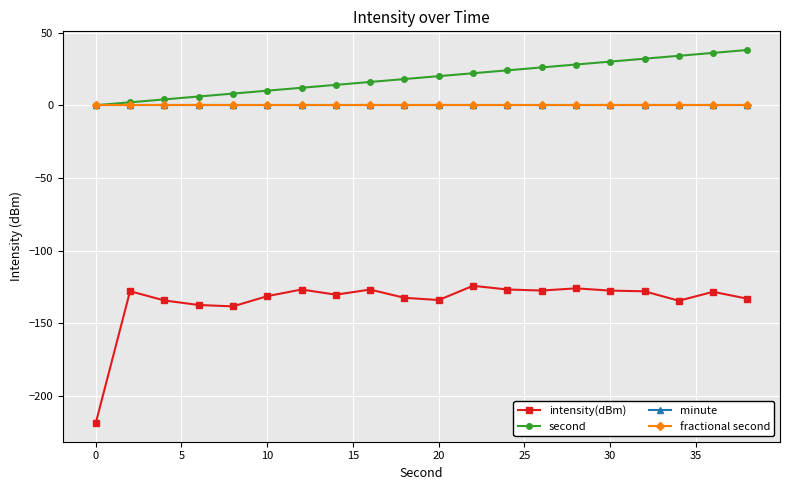

Is this an area chart (filled region under the line)?

No